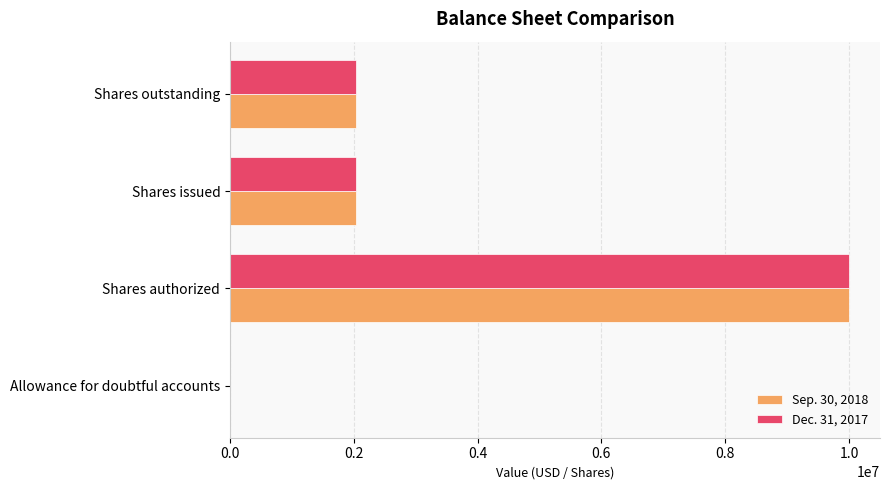

True or false: Sep. 30, 2018 has a value of 1021631 at Shares outstanding.

False